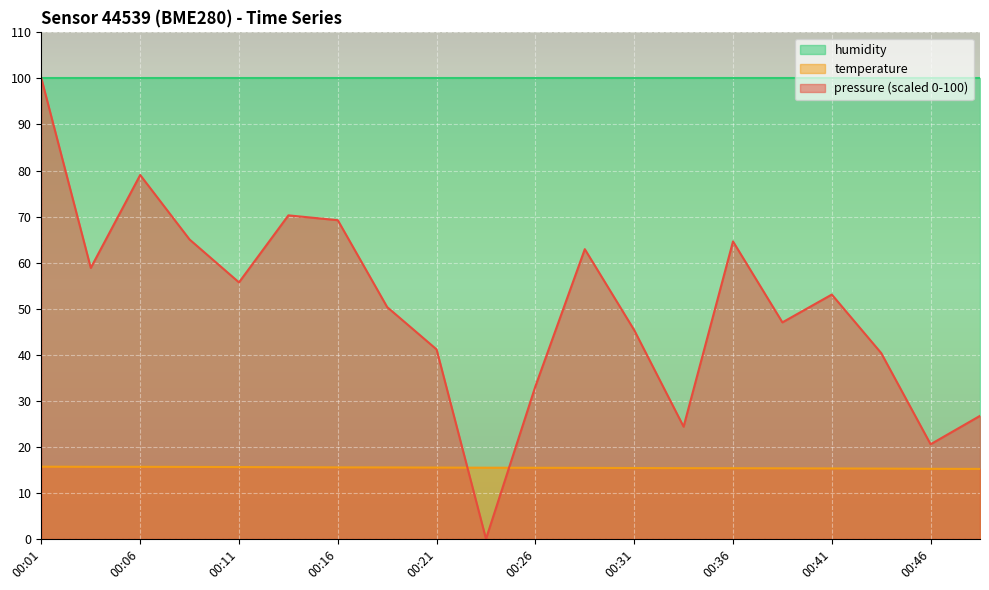

What is the lowest value of the humidity series?

100.0